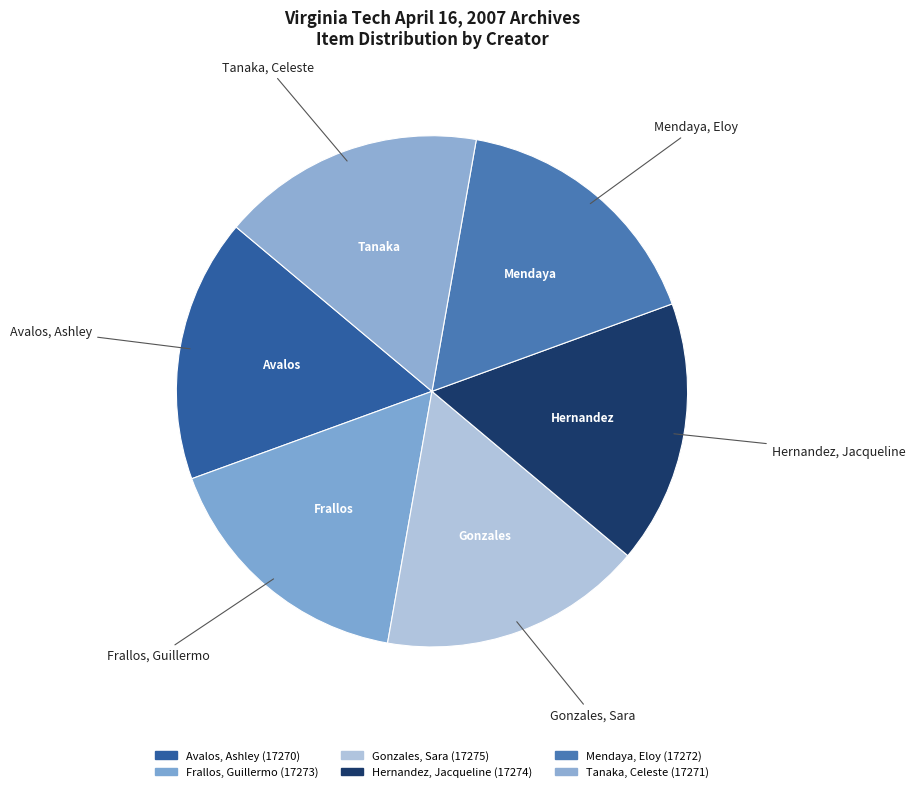

To the nearest percent, what percentage of the pie is Gonzales, Sara?

17%